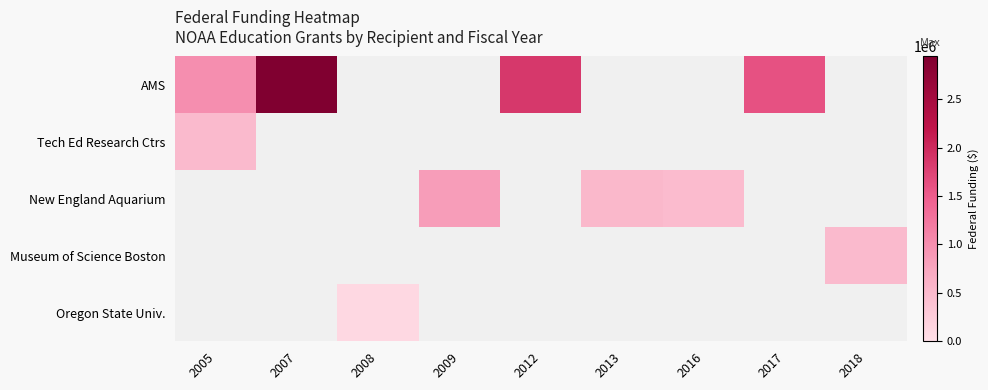

Is the value of AMS at 2018 greater than the value of Museum of Science Boston at 2005?

No